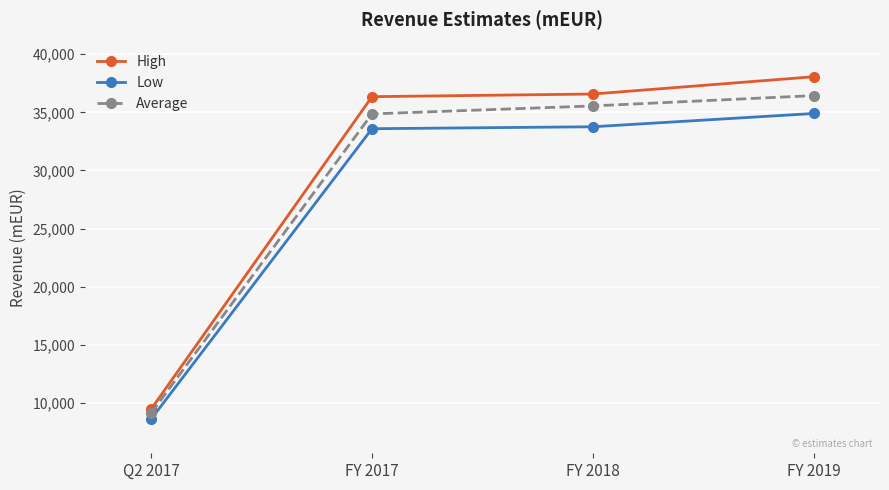

Which series has the largest total across all categories?

High